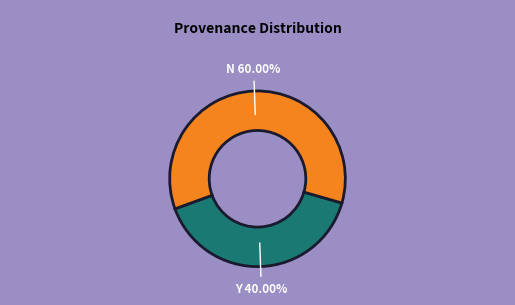

Is there any slice that represents more than half of the pie?

Yes